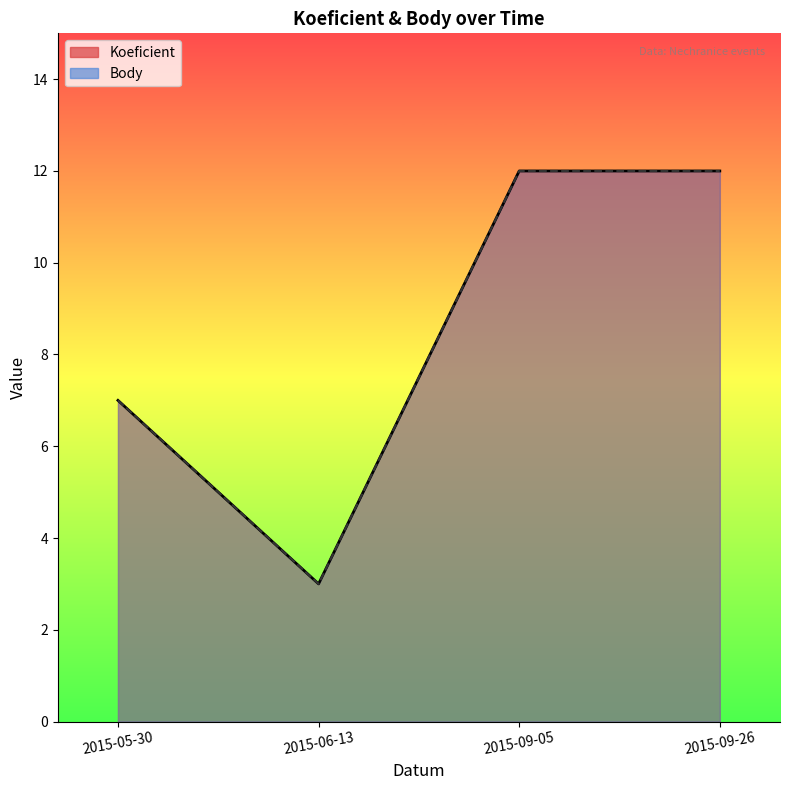

Which series has the largest total across all categories?

Koeficient